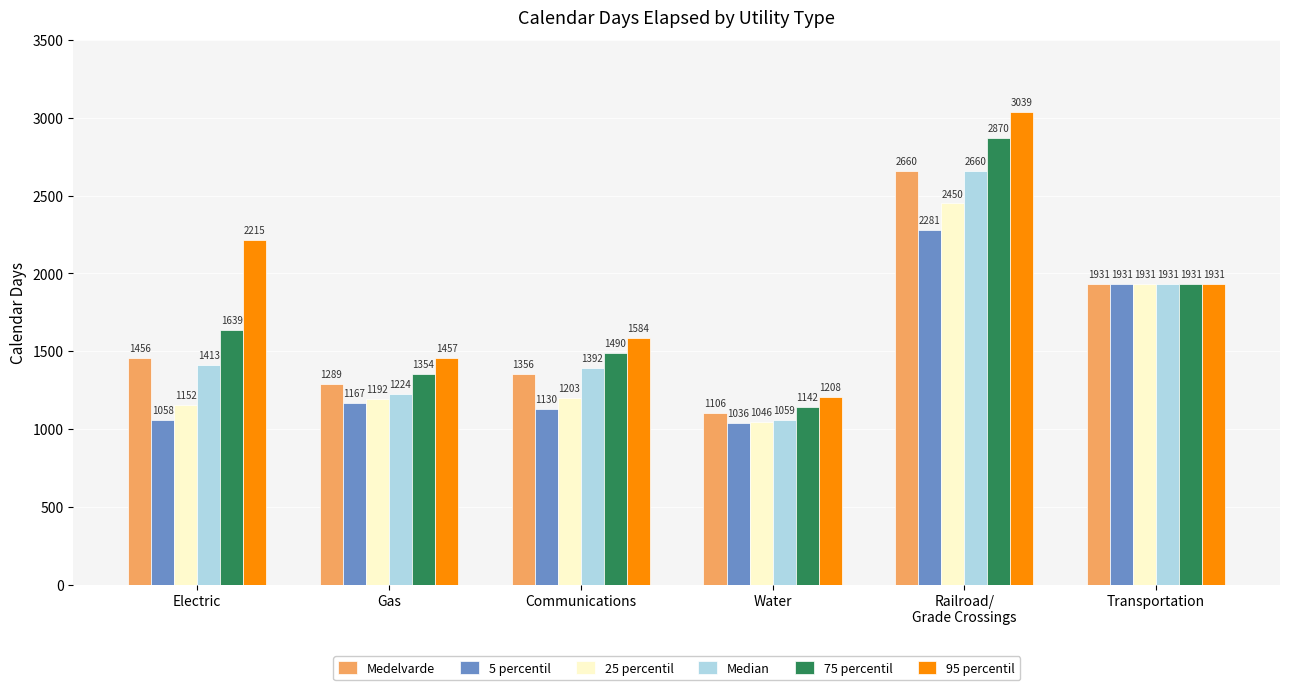

Which series has the largest total across all categories?

95 percentil